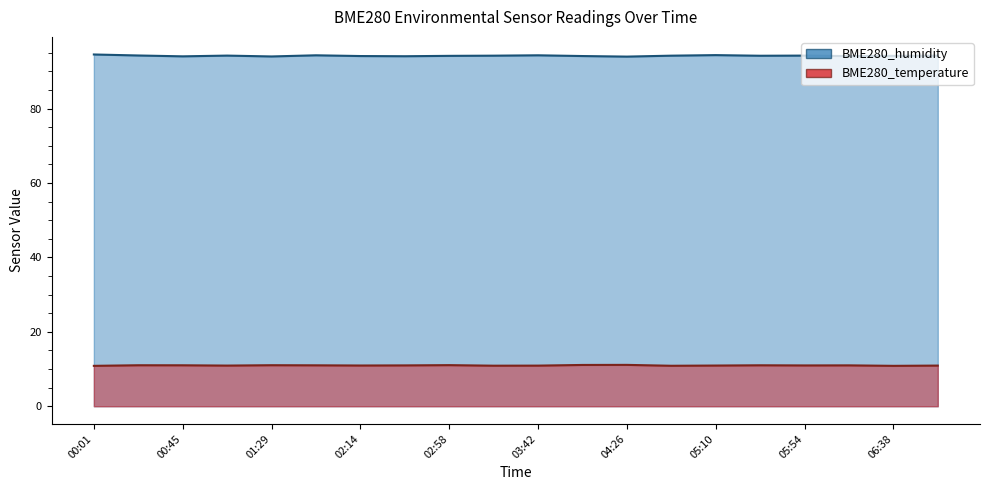

What is the difference between the highest and lowest values at 06:38?

83.3